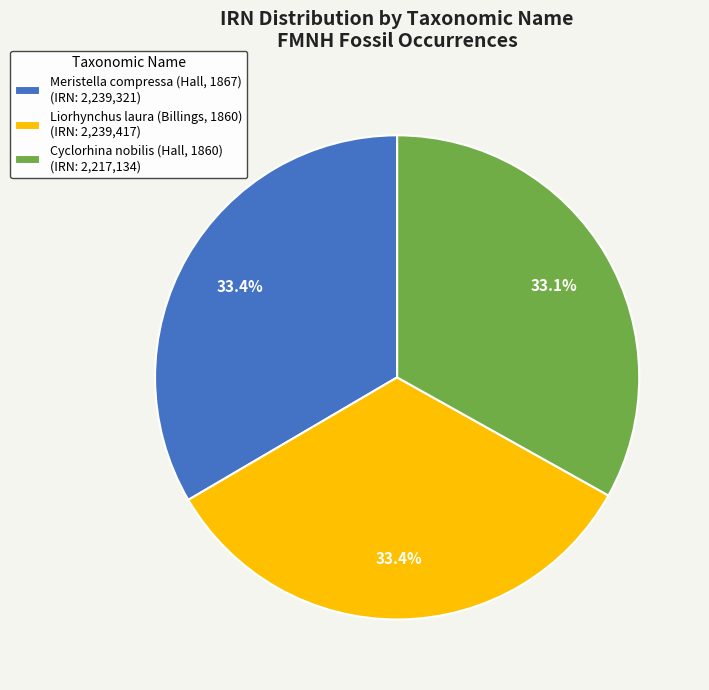

To the nearest percent, what is the average slice percentage?

33%